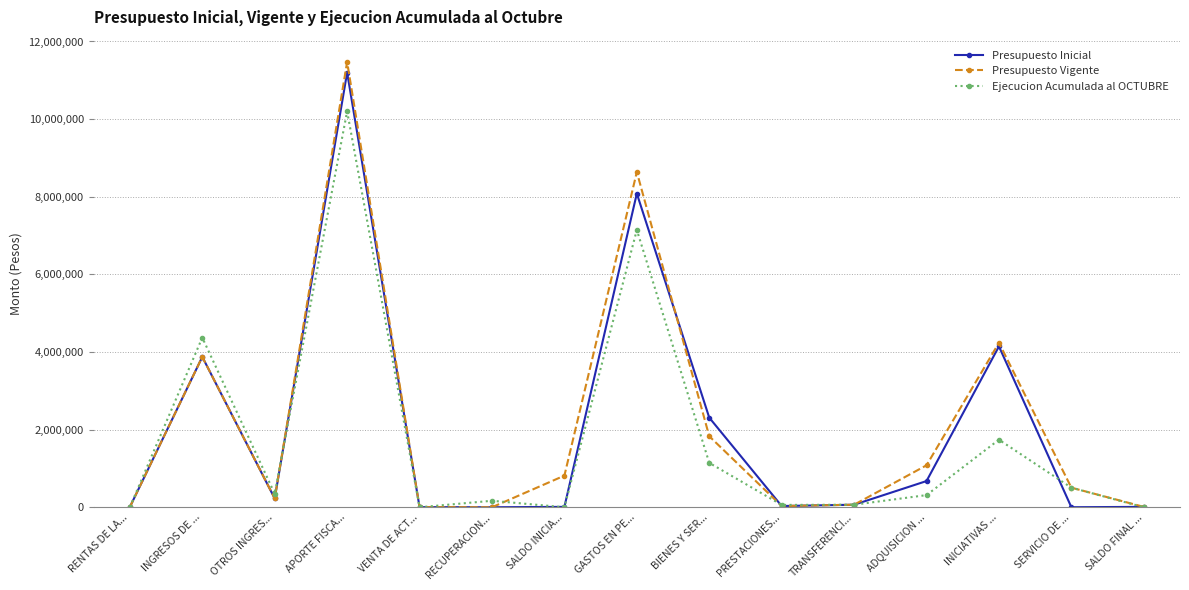

Which category has the highest value across all series?

APORTE FISCA...